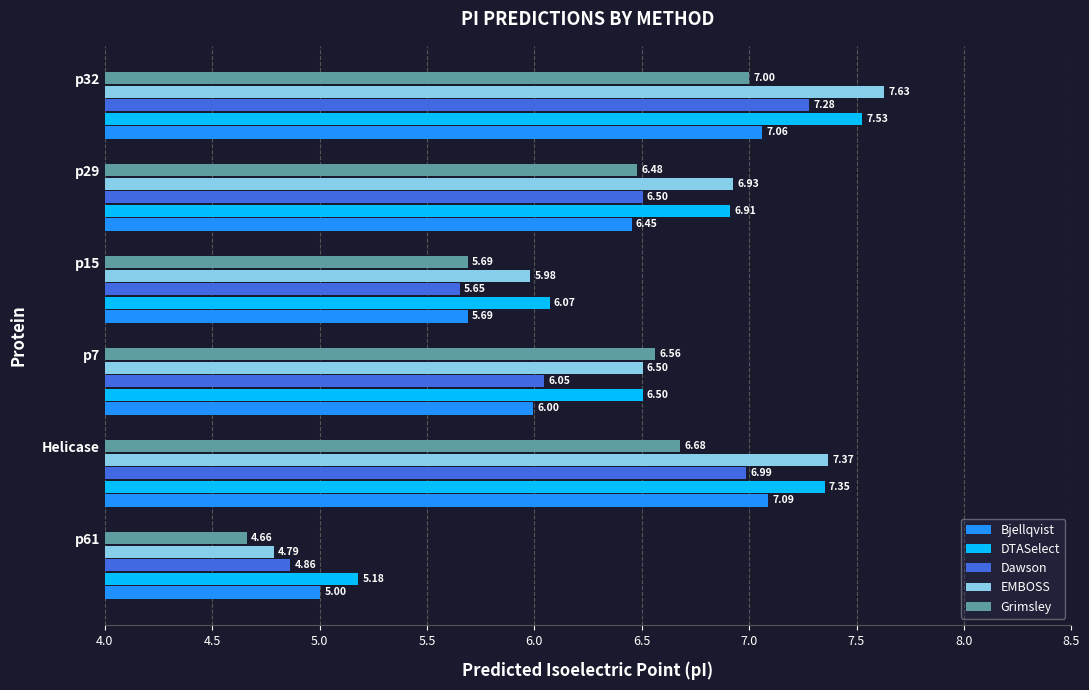

What is the maximum value shown in the chart?

7.6